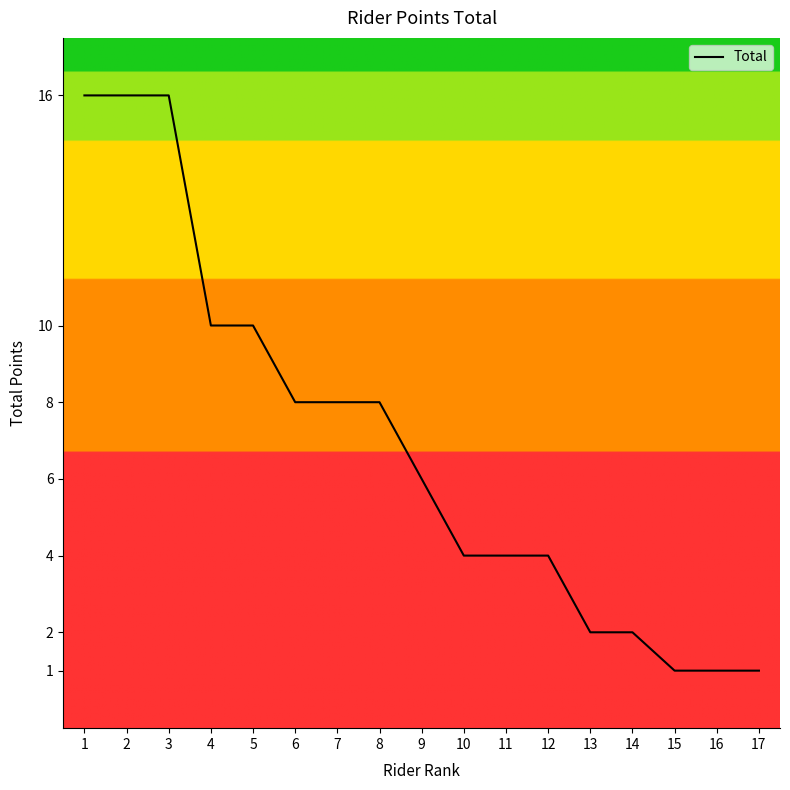

What is the sum of all values?

117